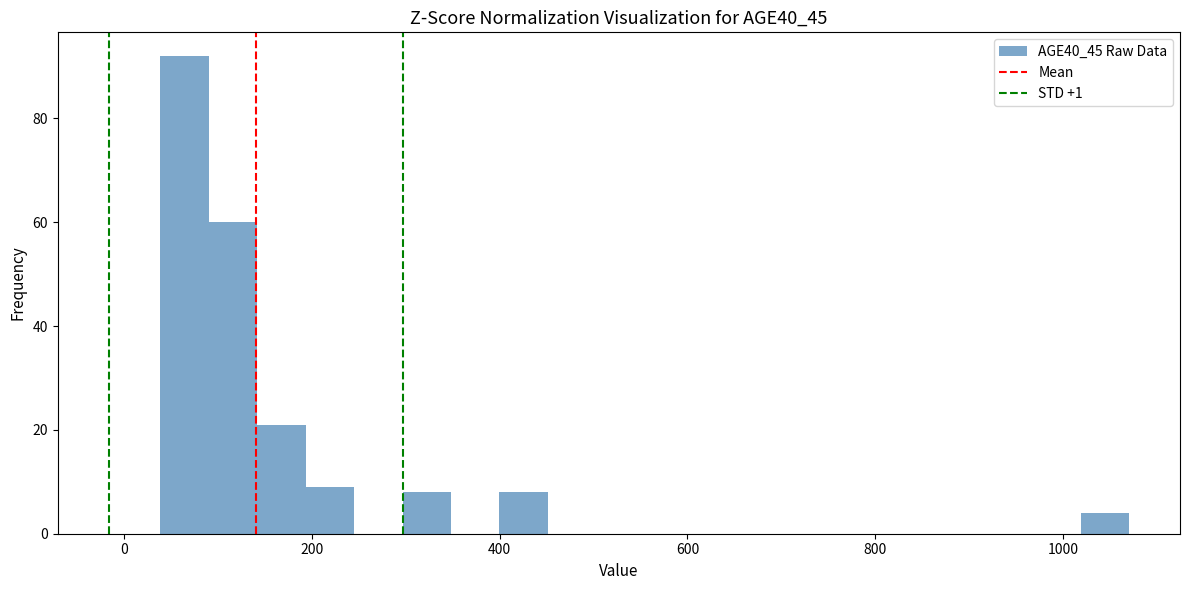

Read against the x-axis, roughly where is the centre of the tallest bar?

60